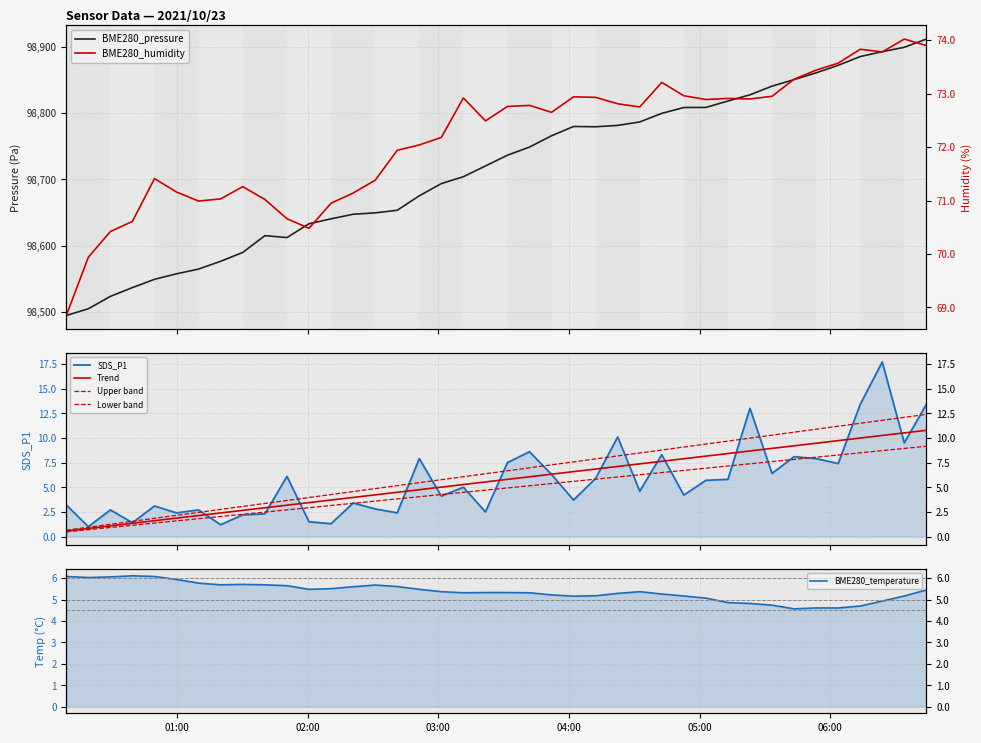

Read the BME280_temperature value at 2021/10/23 06:13:47.

4.7